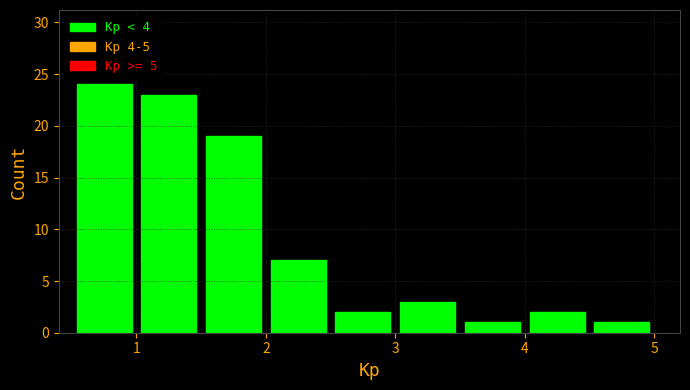

Reading left to right, transcribe this chart: for each bar, give the range it covers on the x-axis and its height. The values are not printed on the chart, so give them approximately, as read against the axis.

0.5 to 1.0: 24
1.0 to 1.5: 23
1.5 to 2.0: 19
2.0 to 2.5: 7
2.5 to 3.0: 2
3.0 to 3.5: 3
3.5 to 4.0: 1
4.0 to 4.5: 2
4.5 to 5.0: 1